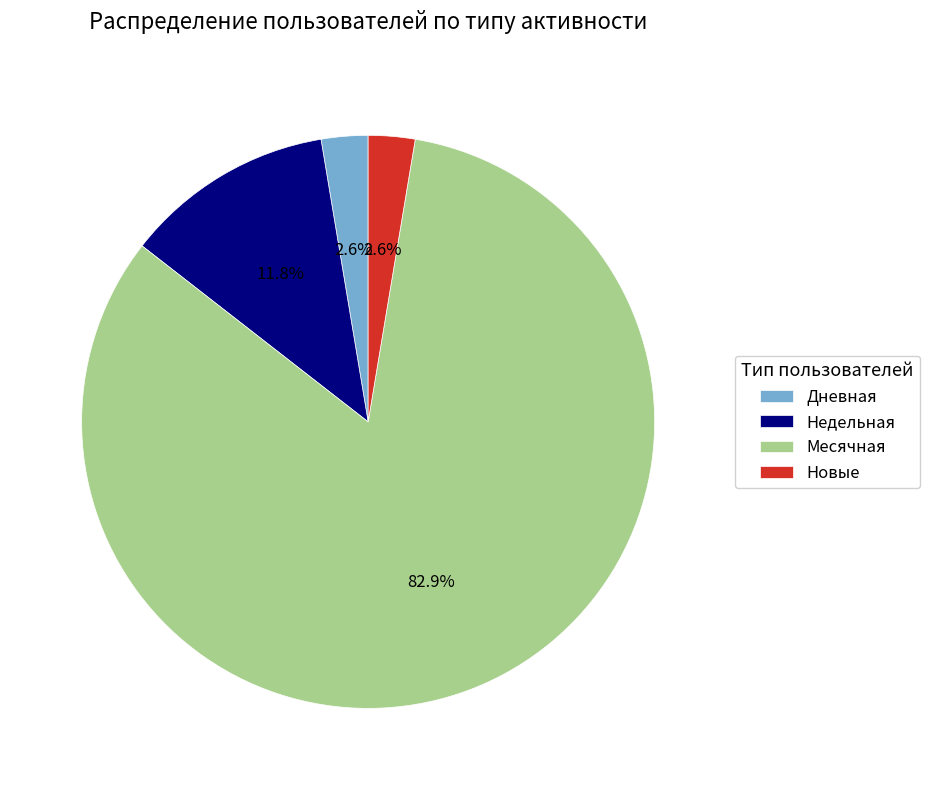

What portion of the pie excludes Недельная?

88.2%